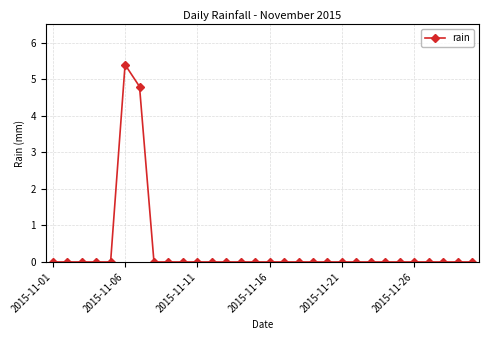

What is the sum of all values?

10.2